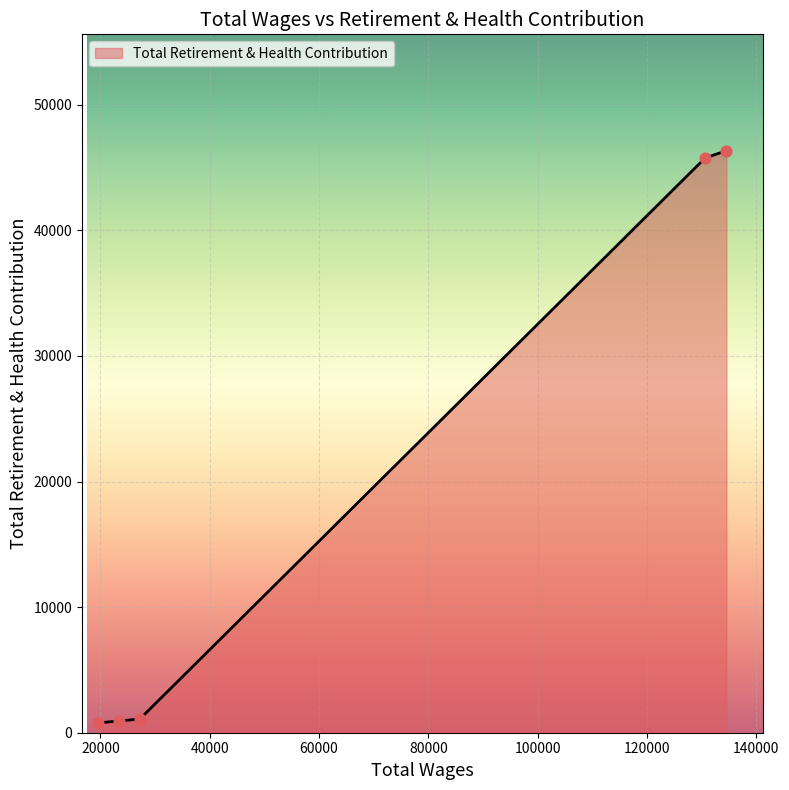

What is the average value?

18982